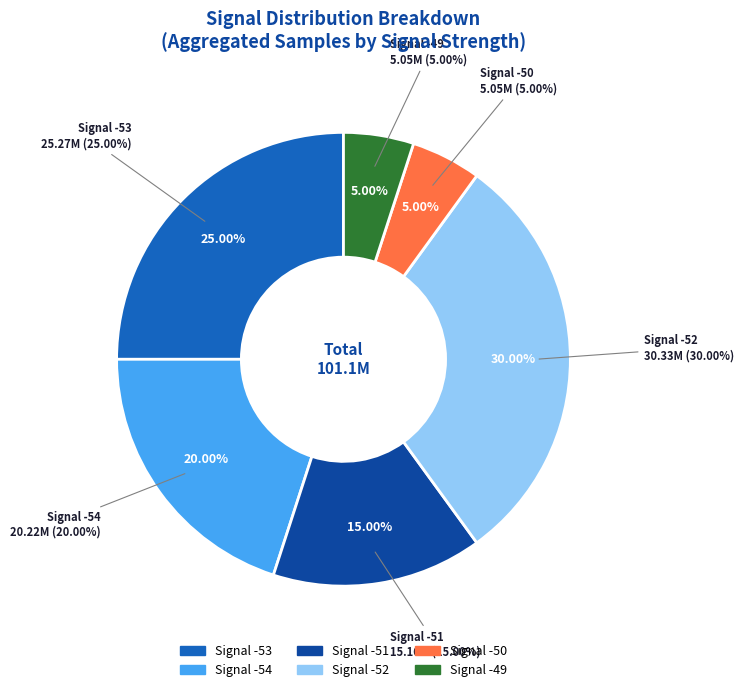

Which has a higher value, -53 or -49?

-53